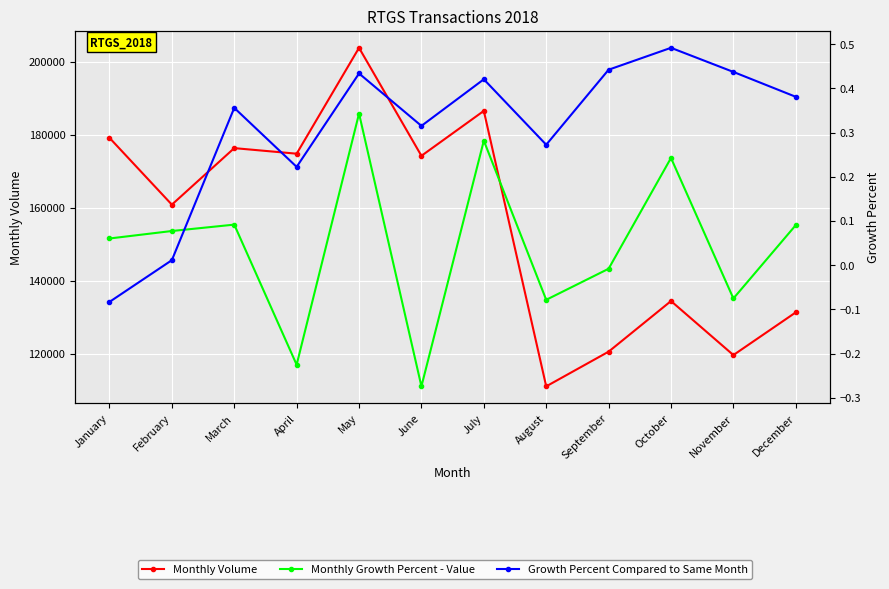

True or false: Growth Percent Compared to Same Month has more than 1 points higher than both neighbors.

True